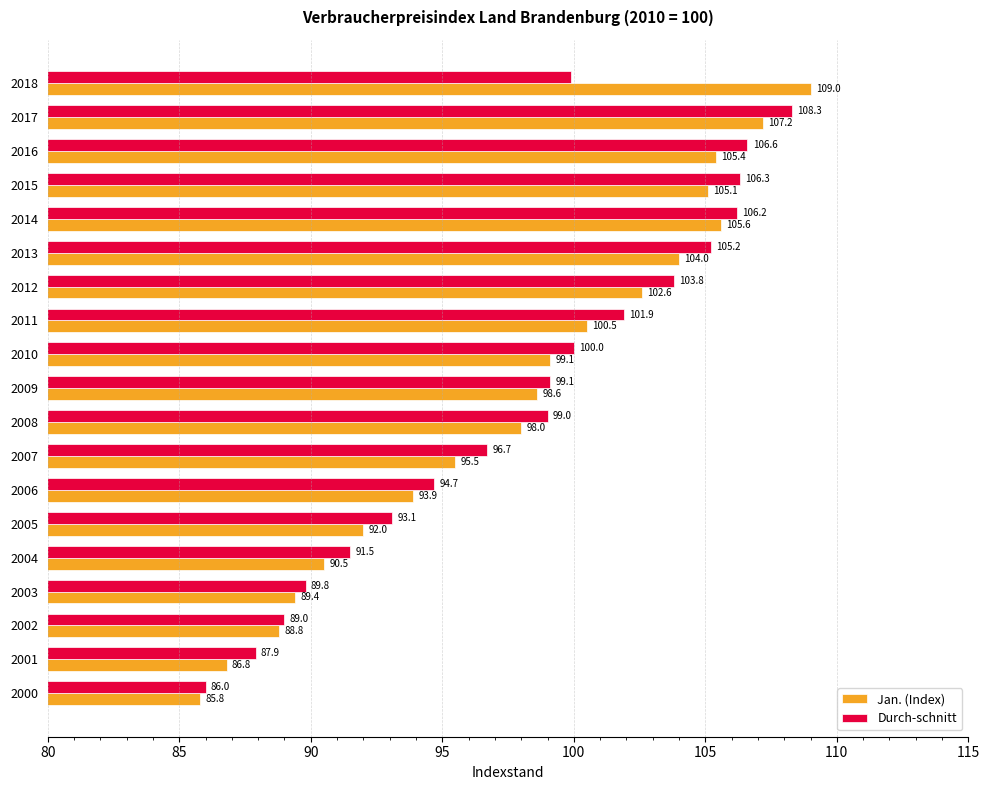

Between 2011 and 2012, which series saw the biggest shift?

Jan. (Index)